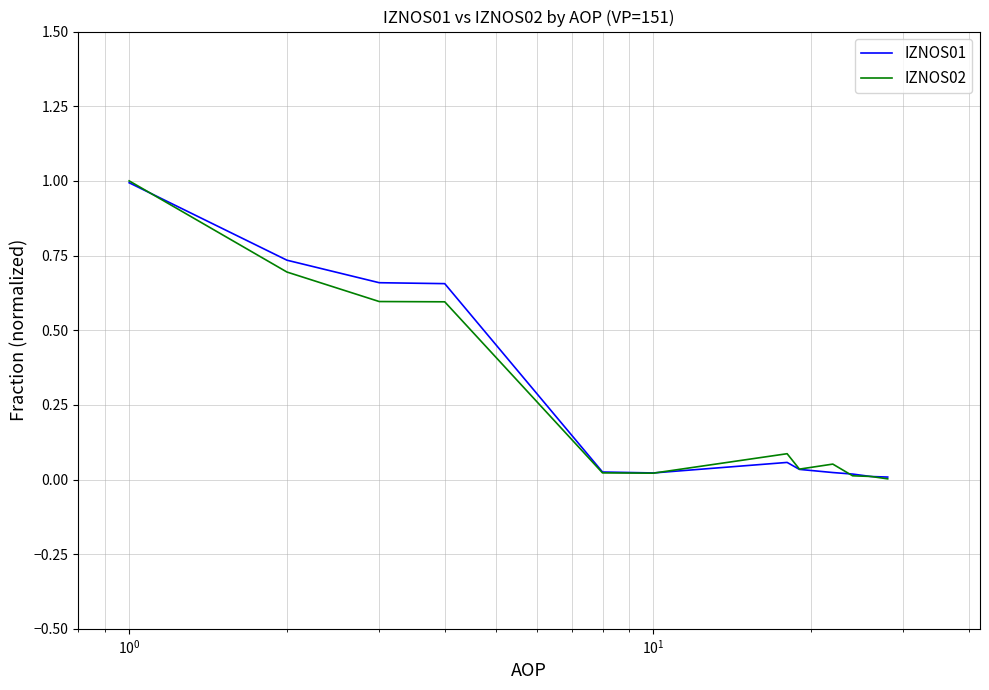

Which series has the largest range (max minus min)?

IZNOS02